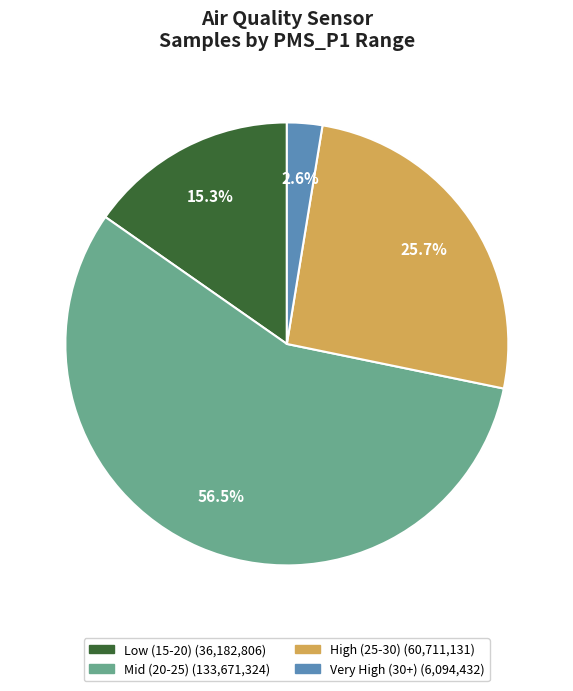

How many segments does this pie chart have?

4